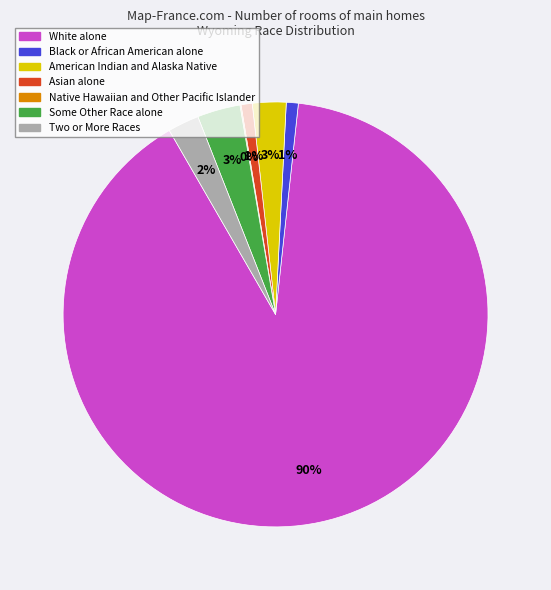

Does any single category account for the majority?

Yes